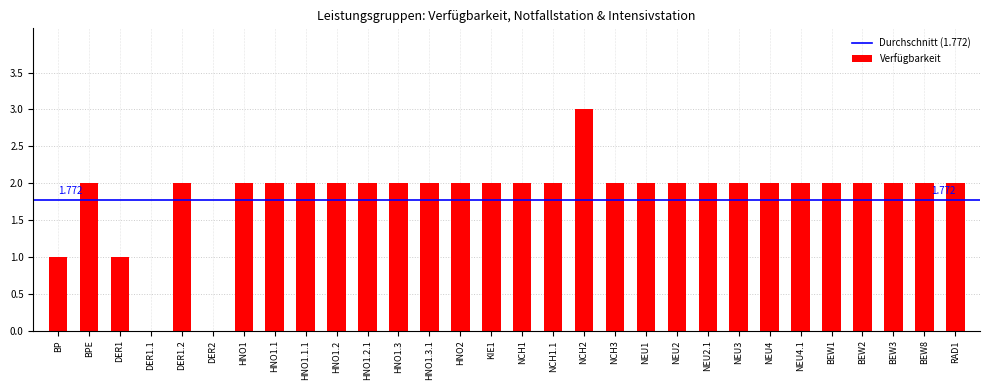

Are the bars horizontal?

No